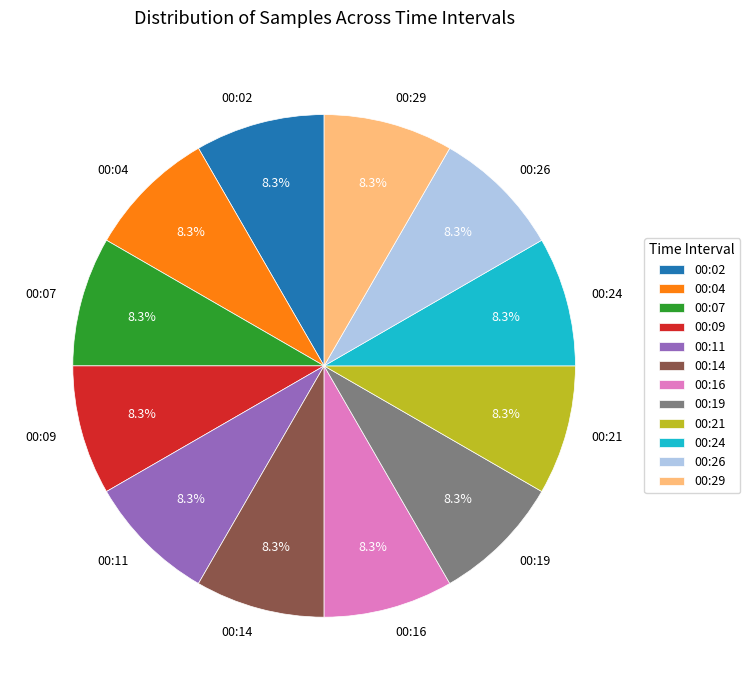

True or false: 00:07 accounts for 8% of the total.

True